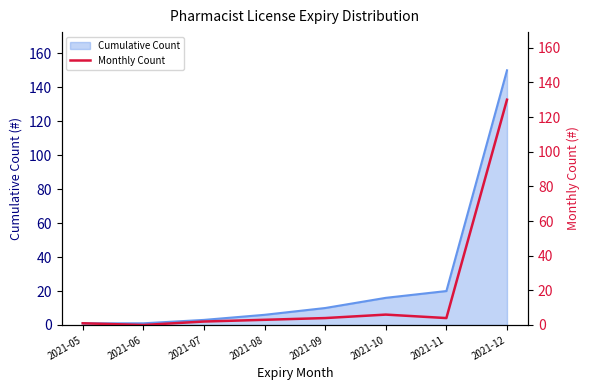

Reading left to right, what are all the values shown in this chart?

2021-05=1	2021-06=0	2021-07=2	2021-08=3	2021-09=4	2021-10=6	2021-11=4	2021-12=130